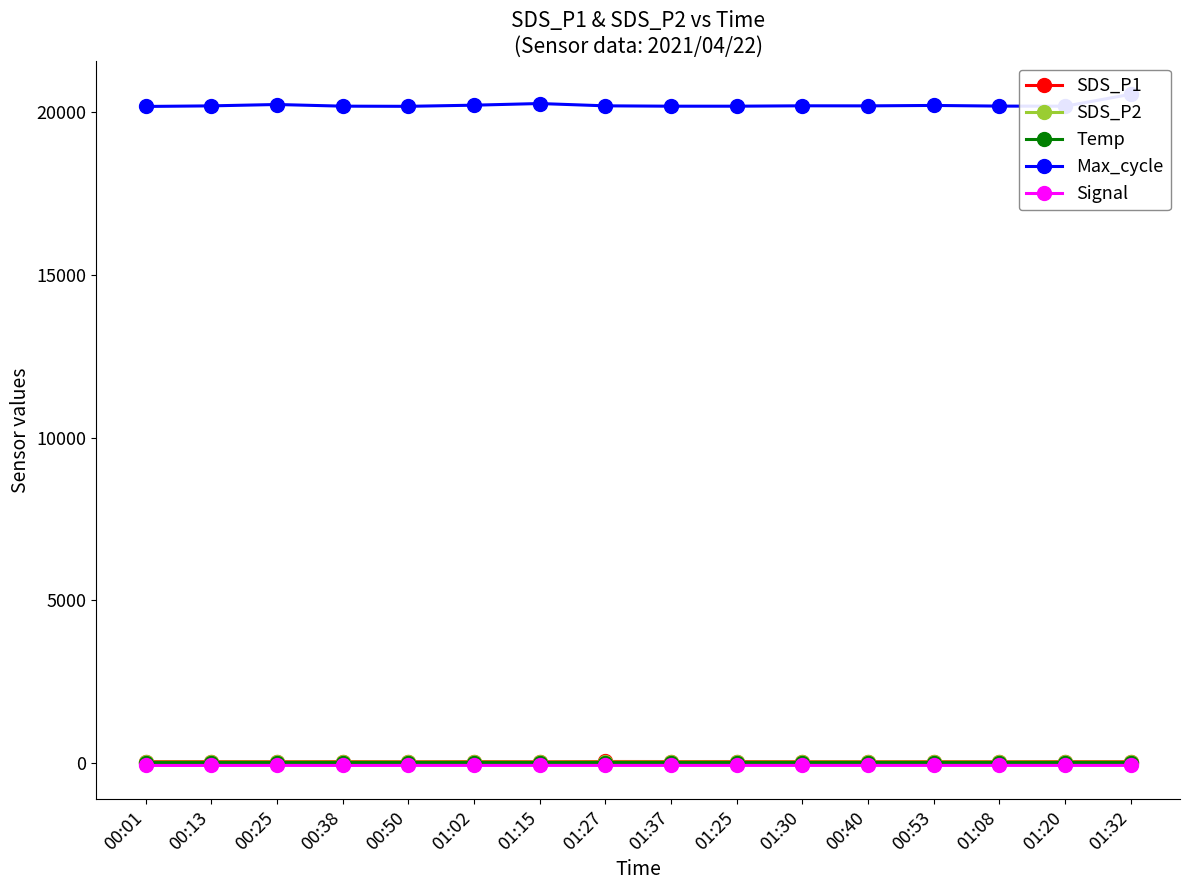

Reading right to left, extract all data points from this chart.

SDS_P1: 38.3	38.8	36.5	36.4	37.9	37.5	40.5	40.2	41.4	34.0	40.2	36.2	39.3	37.6	40.0	39.3
SDS_P2: 24.9	23.7	24.6	23.0	26.1	24.1	23.9	24.8	24.6	20.8	25.0	24.8	24.1	24.6	24.3	24.4
Temp: 8.7	8.7	8.7	8.6	8.5	8.7	8.7	8.7	8.7	8.7	8.7	8.6	8.5	8.4	8.2	8.2
Max_cycle: 20557.0	20191.0	20194.0	20214.0	20201.0	20203.0	20191.0	20191.0	20202.0	20273.0	20222.0	20187.0	20192.0	20243.0	20201.0	20183.0
Signal: -79.0	-79.0	-79.0	-79.0	-79.0	-79.0	-79.0	-79.0	-79.0	-79.0	-79.0	-79.0	-80.0	-79.0	-80.0	-80.0